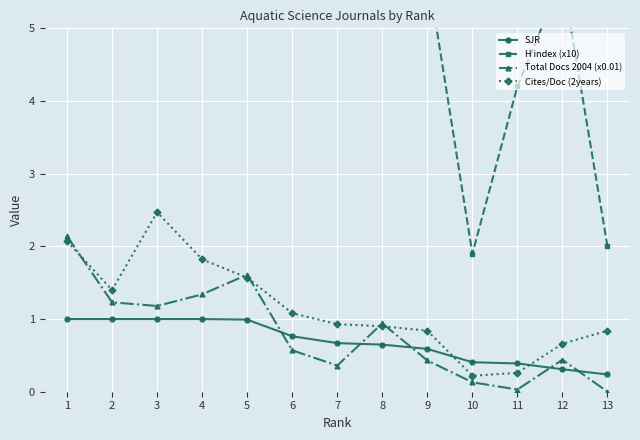

Reading left to right, transcribe all the data shown in this chart.

SJR: 1.0	1.0	1.0	1.0	1.0	0.8	0.7	0.6	0.6	0.4	0.4	0.3	0.2
H index (x10): 71.7	66.7	46.6	39.8	11.1	6.6	6.0	7.0	5.8	1.9	4.2	5.7	2.0
Total Docs 2004 (x0.01): 2.1	1.2	1.2	1.3	1.6	0.6	0.4	0.9	0.4	0.1	0.0	0.4	0.0
Cites/Doc (2years): 2.1	1.4	2.5	1.8	1.6	1.1	0.9	0.9	0.8	0.2	0.3	0.7	0.8